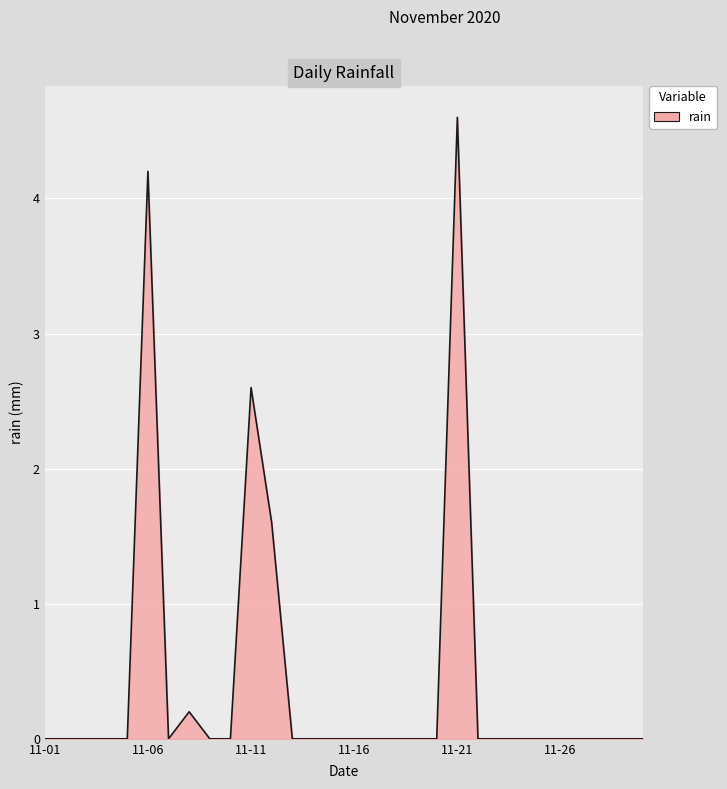

How many lines are shown in the chart?

1